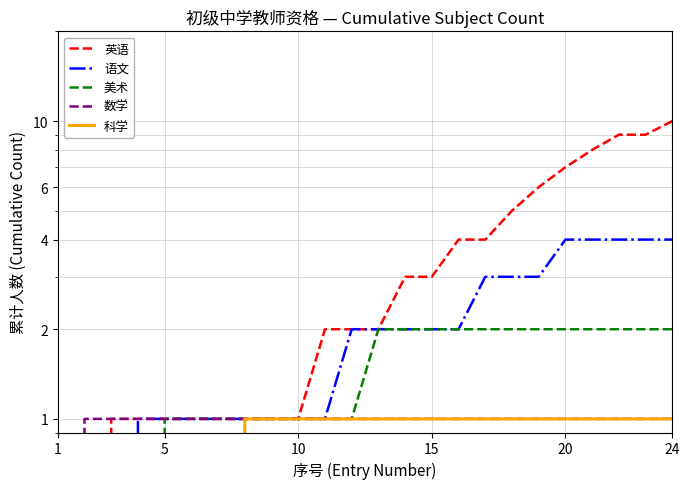

What is the difference between the second highest and minimum values in the 美术 series?

2